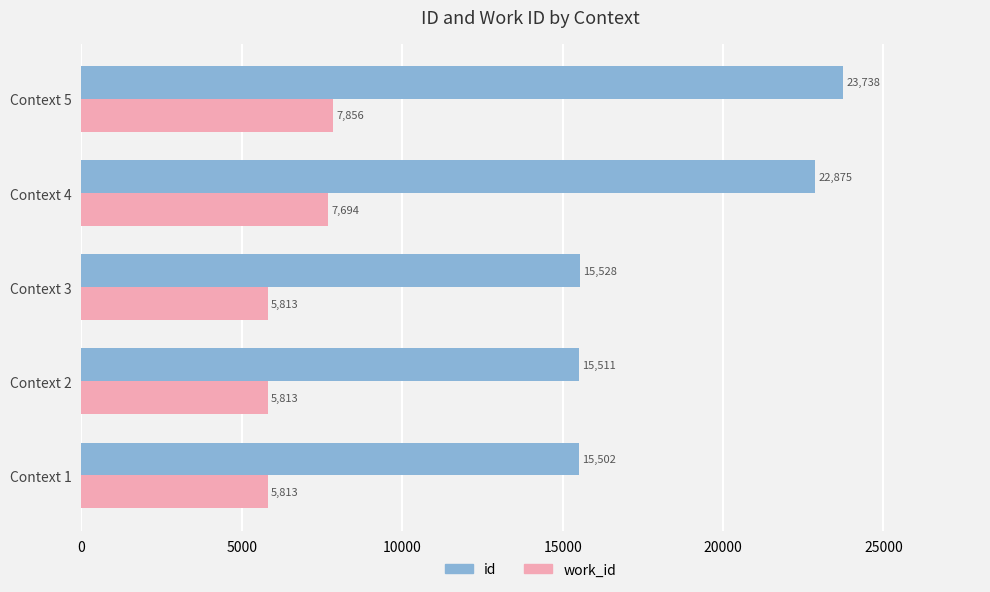

True or false: work_id has a value of 5813 at Context 1.

True